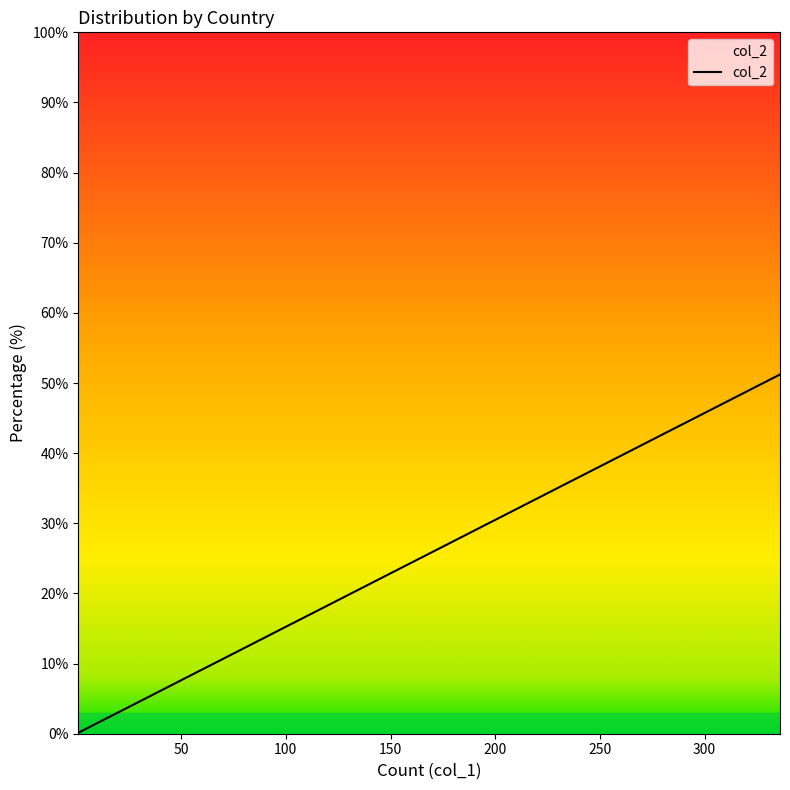

Reading left to right, list all the values displayed in this chart.

0.2	0.2	0.2	0.3	0.3	0.5	0.6	0.8	0.9	1.5	1.8	1.8	3.0	4.0	4.0	4.1	7.8	16.9	51.2